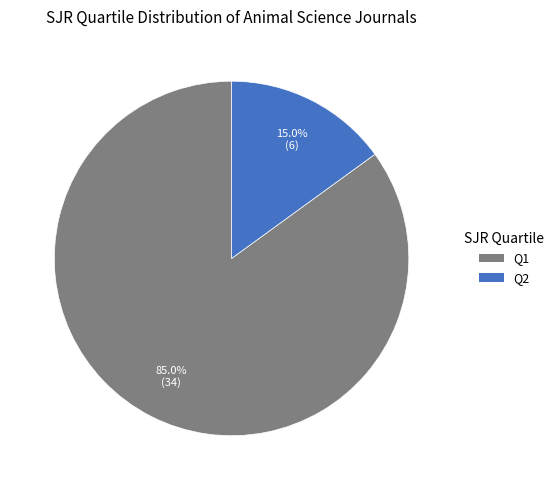

Rank the categories by value from lowest to highest.

Q2, Q1